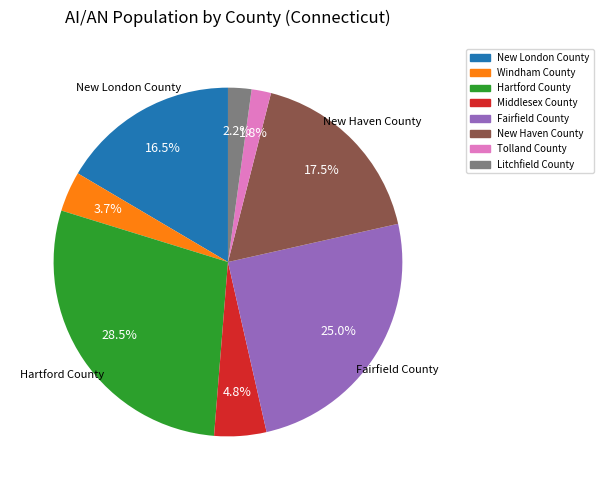

What percentage is the Fairfield County slice, to the nearest percent?

25%